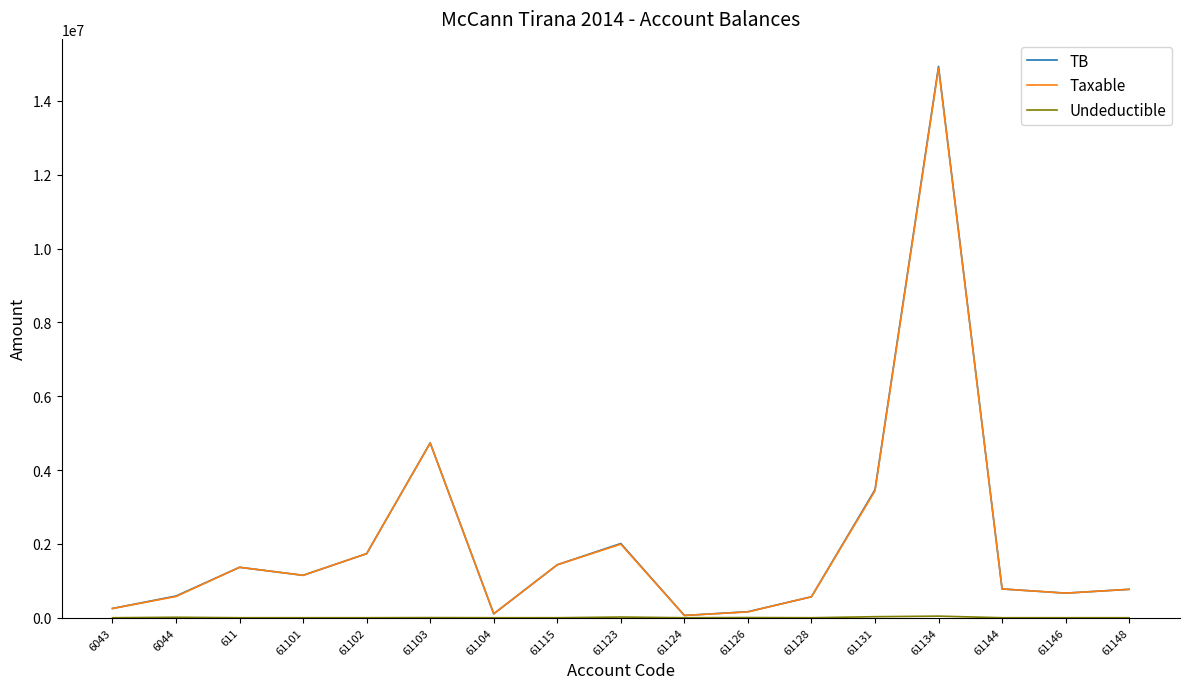

At which category is the sum across all series the highest?

61134